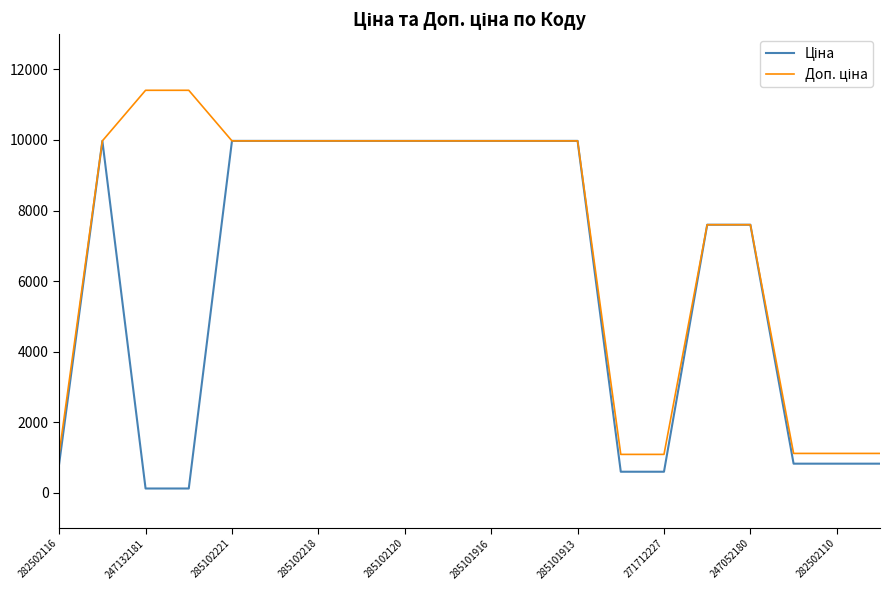

Is this an area chart (filled region under the line)?

No